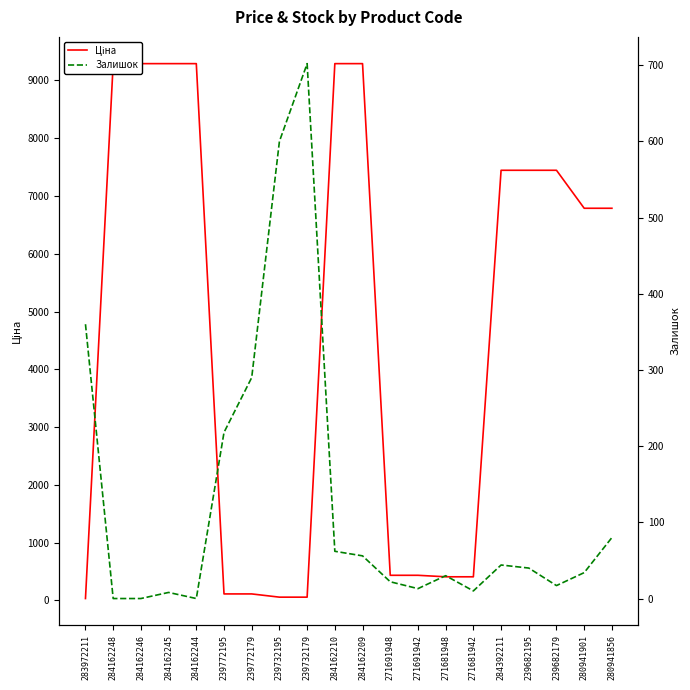

What is the difference between the maximum and minimum values in the Залишок series?

702.0